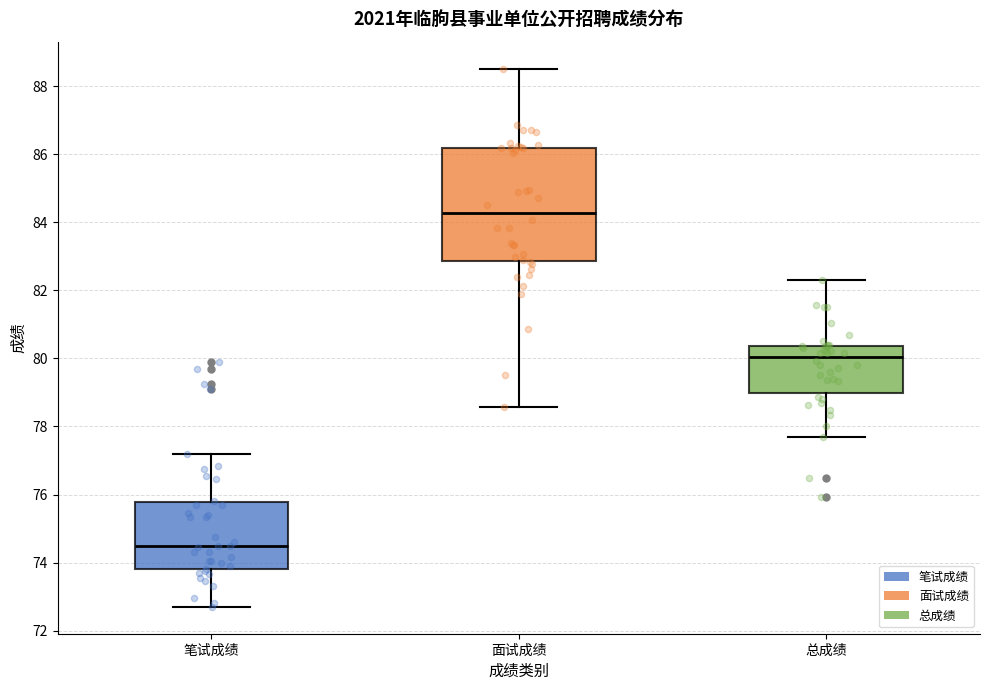

Where does the upper whisker of the box for 笔试成绩 end on the y-axis? The values are not printed on the chart, so give them approximately, as read against the axis.

77.2